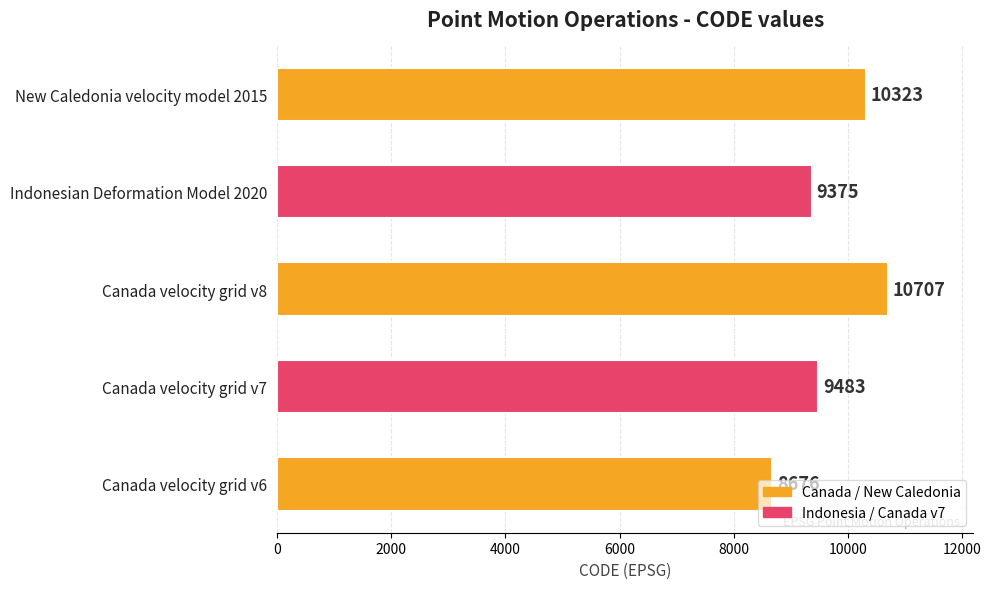

Count the number of data series in this chart.

1